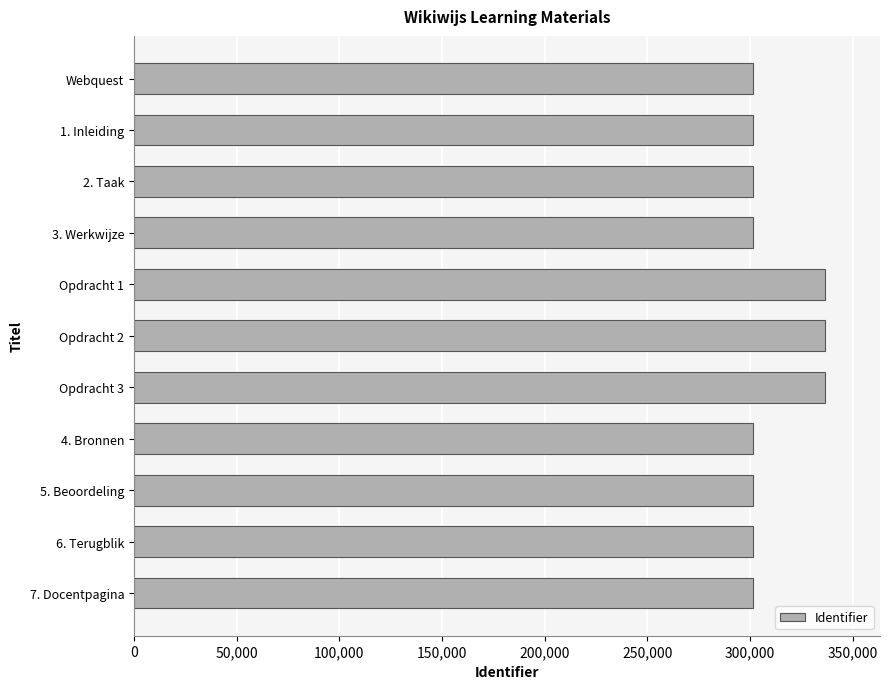

The value at Opdracht 3 is 336312. True or false?

True